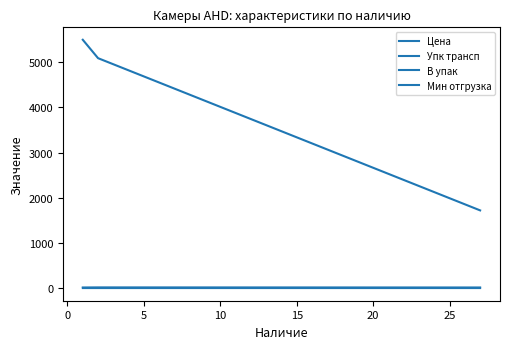

Is this an area chart (filled region under the line)?

No